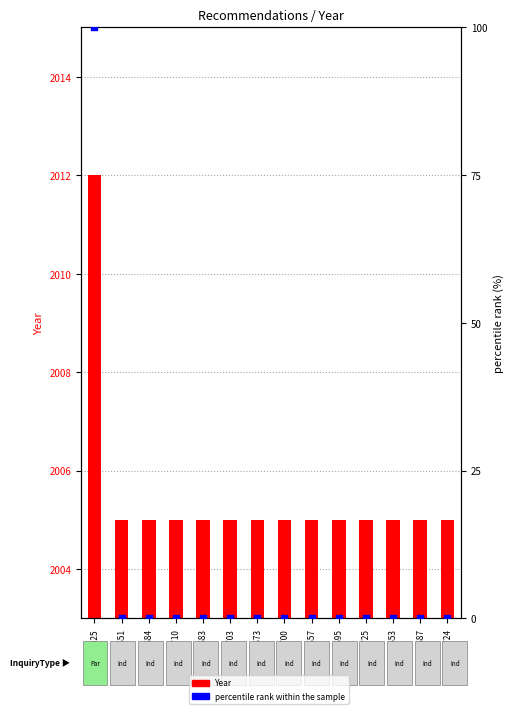

What are all the series names shown in the legend?

Year, percentile rank within the sample